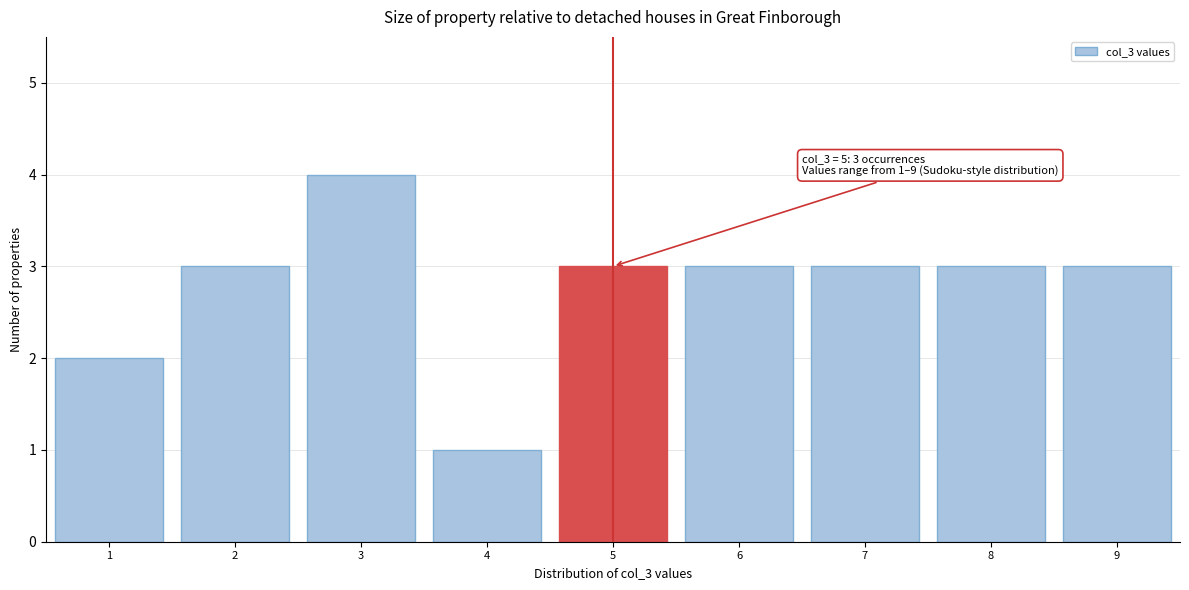

Which range on the x-axis has the tallest bar?

2.5 to 3.5